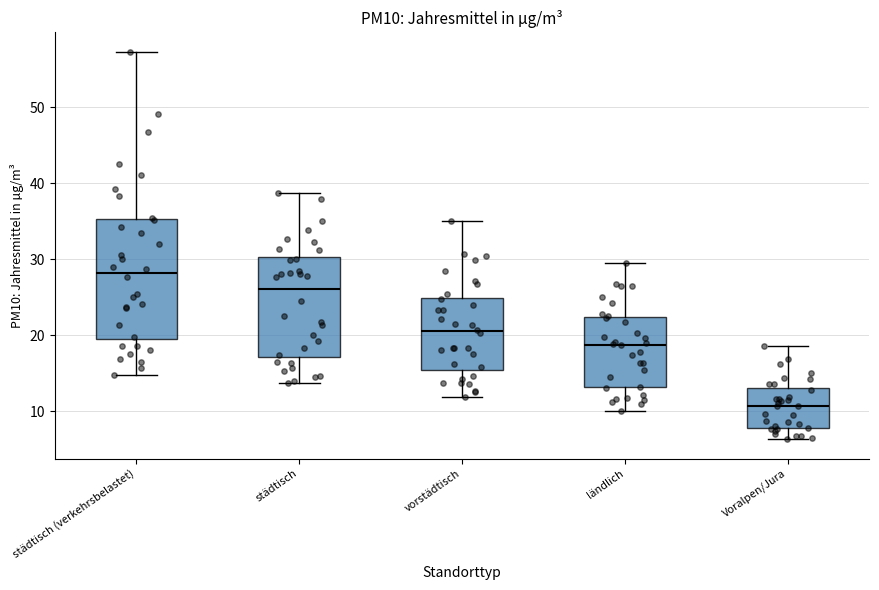

Reading left to right, transcribe this box plot: for each box, give where its median line is, the range the box spans, and where its two whiskers end, as read against the y-axis. The values are not printed on the chart, so give them approximately, as read against the axis.

städtisch (verkehrsbelastet): median 28, box 19 to 35, whiskers 15 to 57
städtisch: median 26, box 17 to 30, whiskers 14 to 39
vorstädtisch: median 20, box 15 to 25, whiskers 12 to 35
ländlich: median 19, box 13 to 22, whiskers 10 to 30
Voralpen/Jura: median 11, box 8 to 13, whiskers 6 to 19